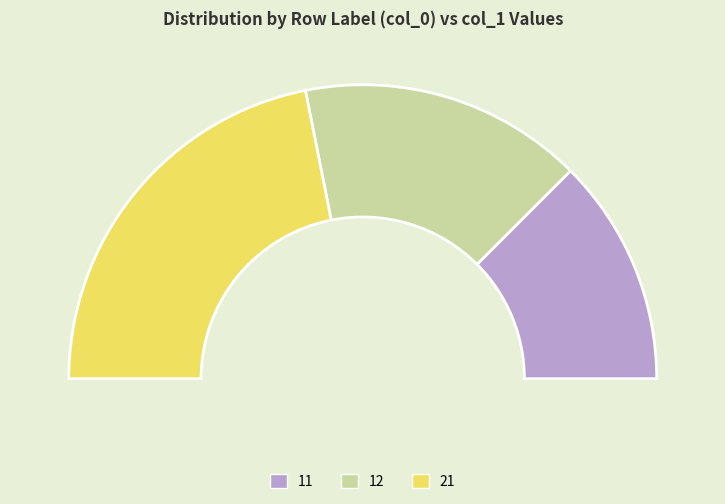

Which slice is the smallest?

11